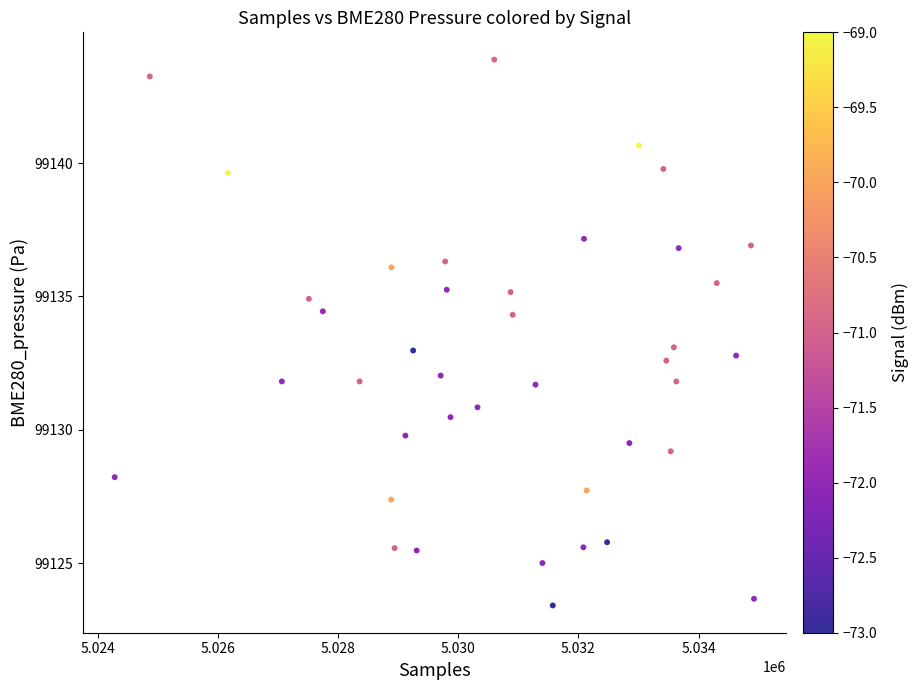

What is the range of X values (max minus min)?

10636.0